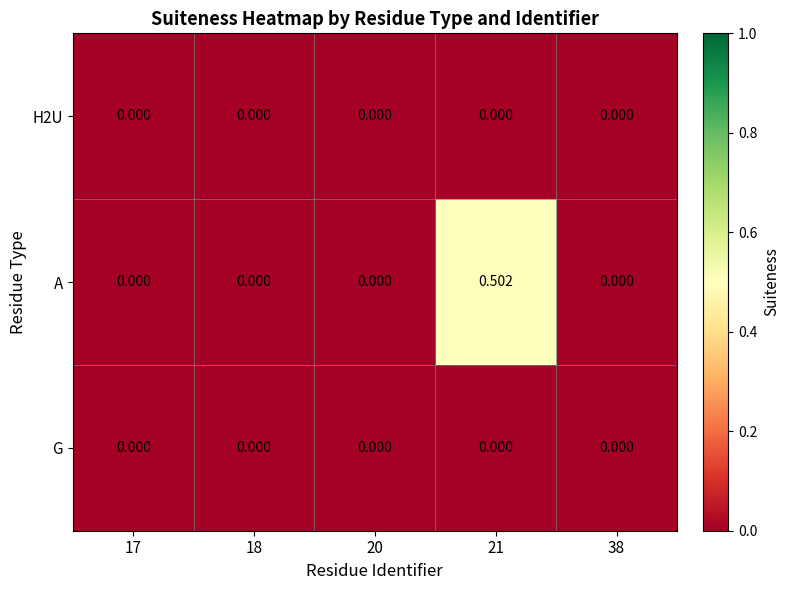

Between 20 and 21, which series saw the biggest shift?

A